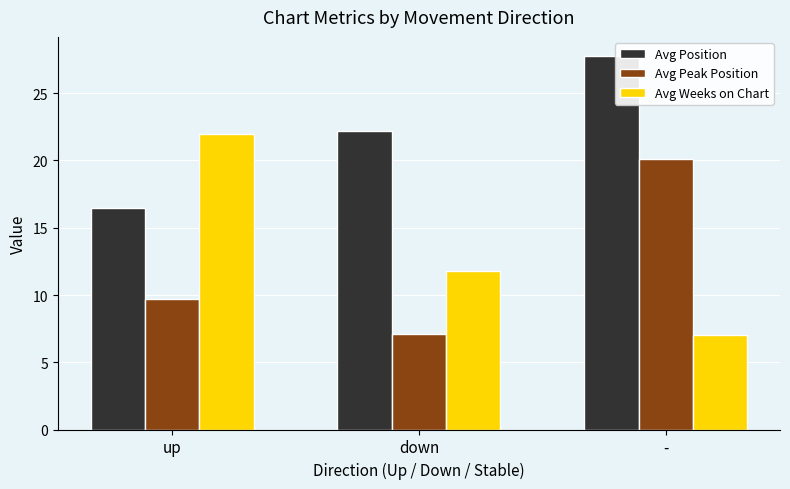

Reading left to right, list all the values displayed in this chart.

Avg Position: 16.5	22.2	27.8
Avg Peak Position: 9.7	7.1	20.1
Avg Weeks on Chart: 22.0	11.8	7.0